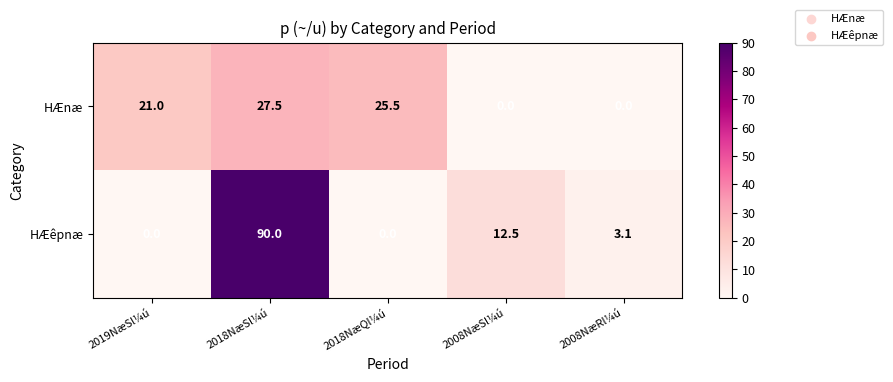

At how many categories does at least one series exceed 53?

1